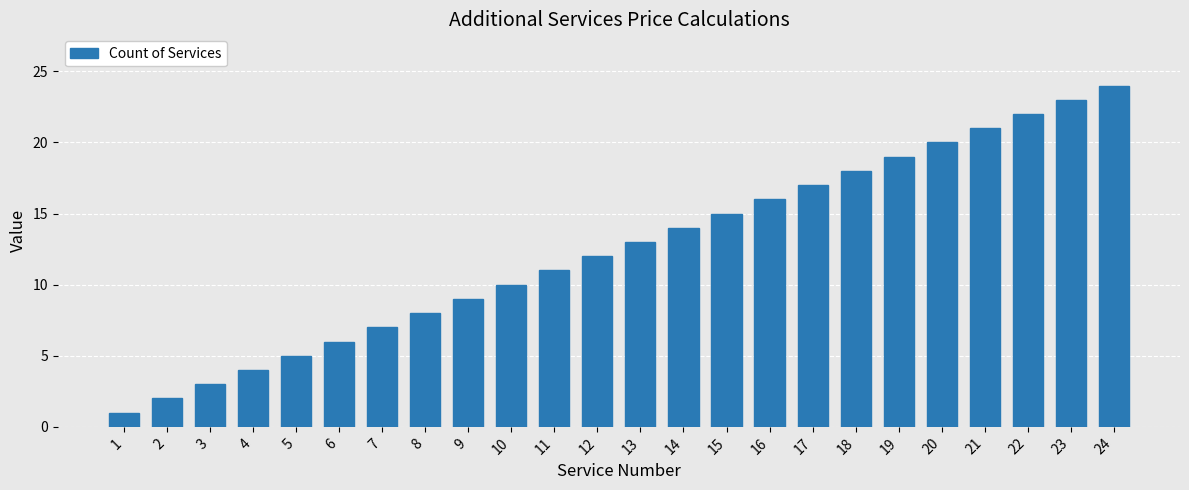

What is the change in value from 10 to 20?

+10